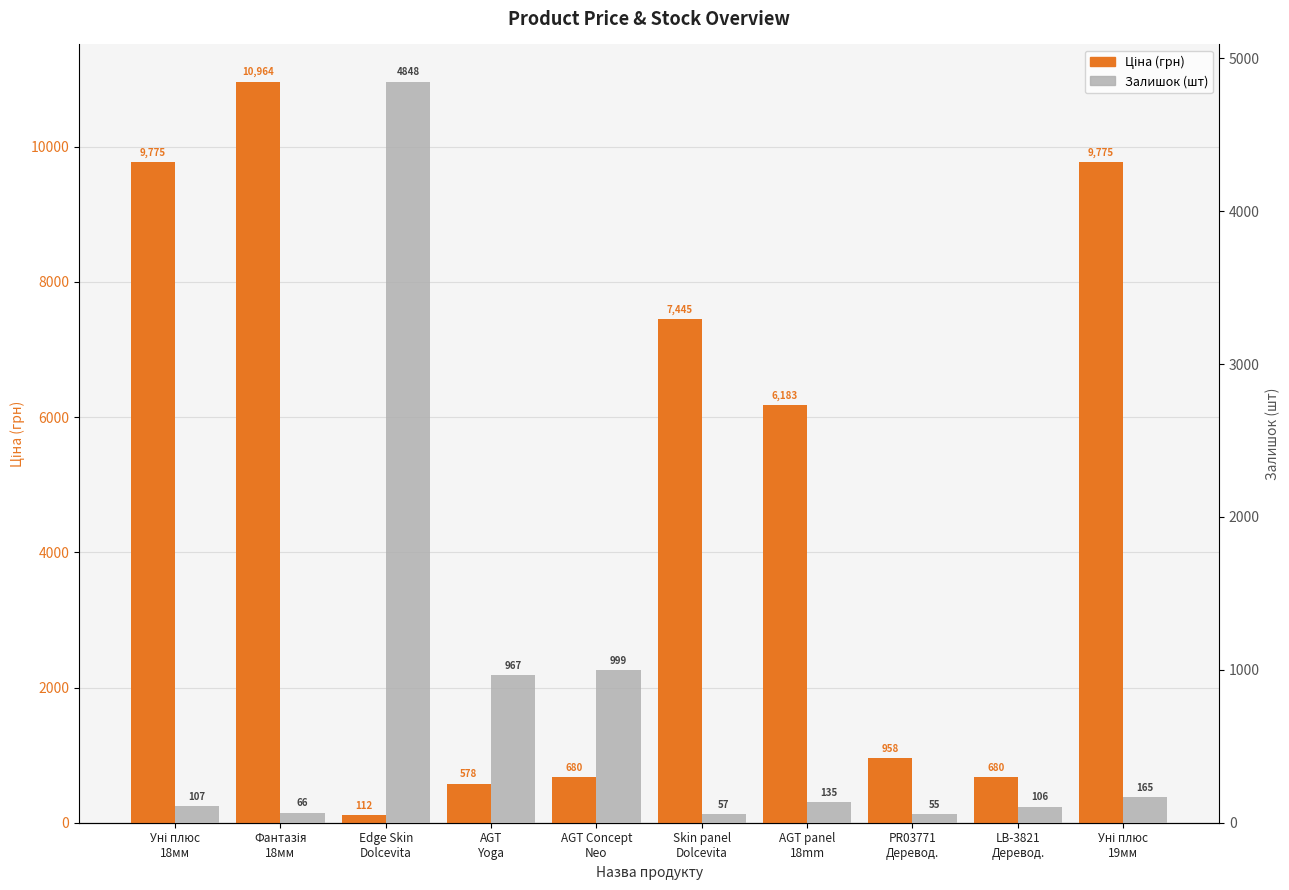

Read the Ціна (грн) value at Фантазія
18мм.

10964.4